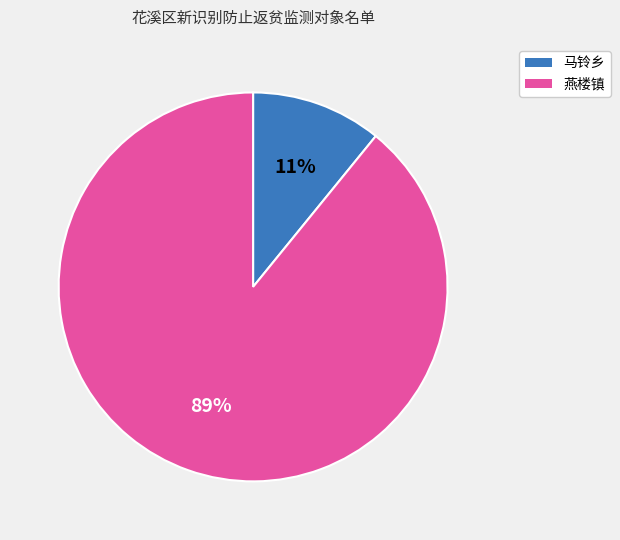

Which has a higher value, 马铃乡 or 燕楼镇?

燕楼镇